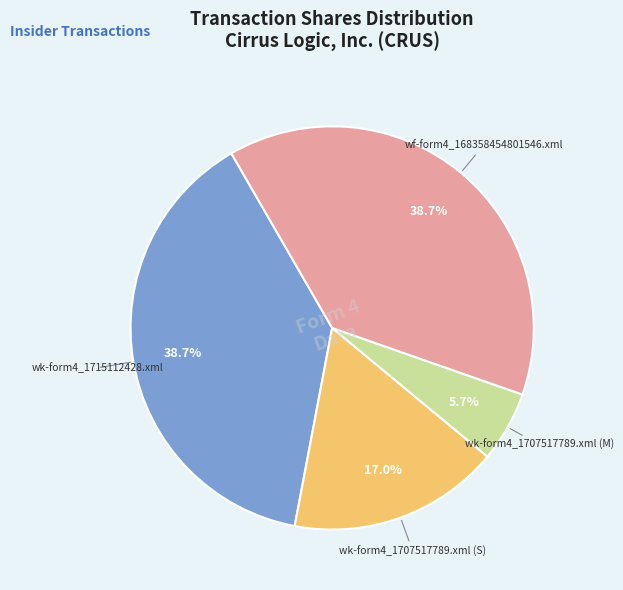

Does any single category account for the majority?

No